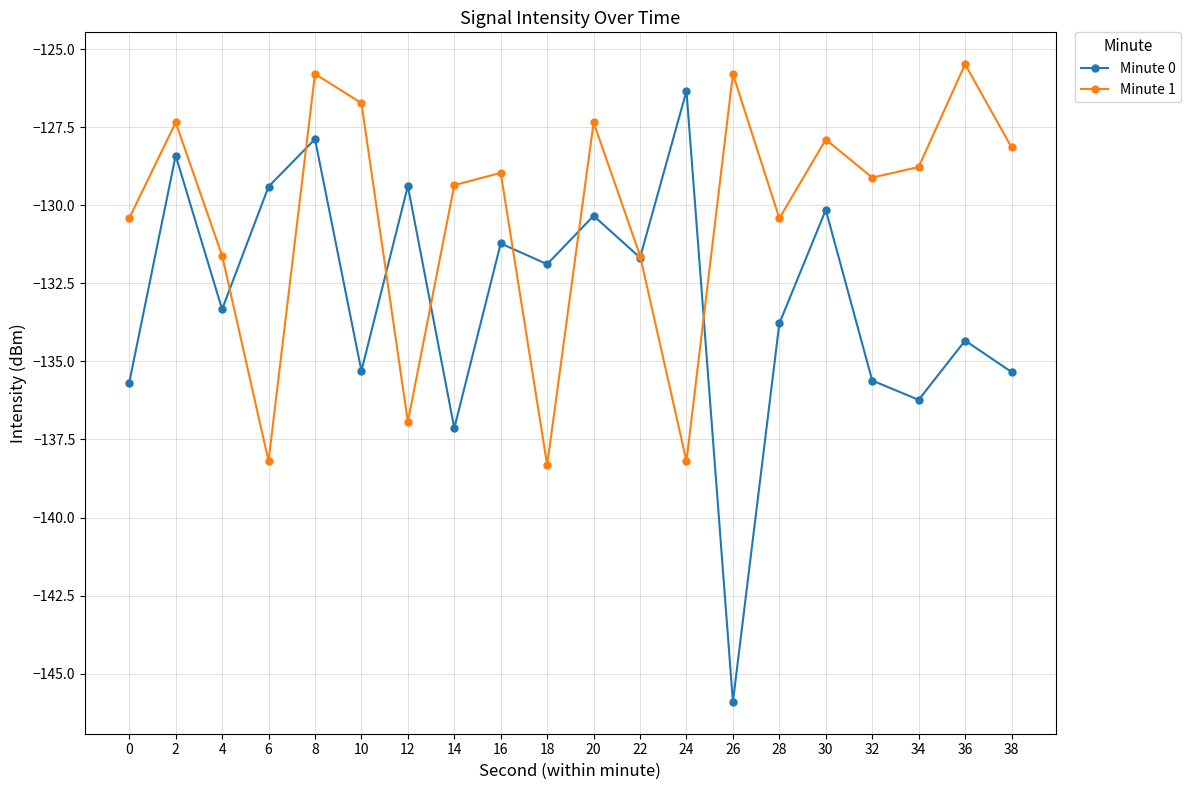

List the series in order of their peak value, lowest first.

Minute 0, Minute 1